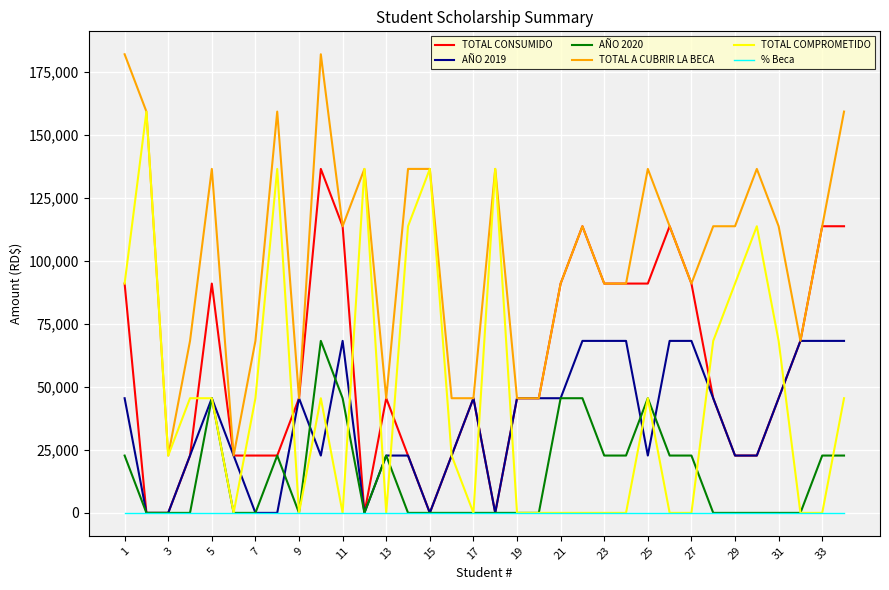

True or false: TOTAL COMPROMETIDO has more than 2 points higher than both neighbors.

True